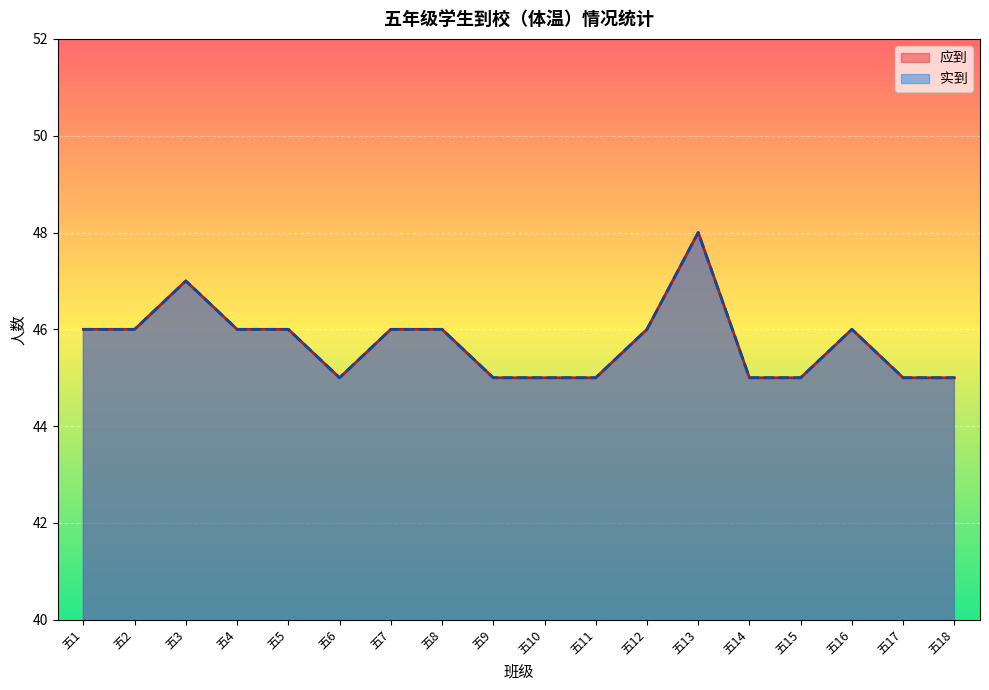

Where does the 实到 series first go above 46?

五3